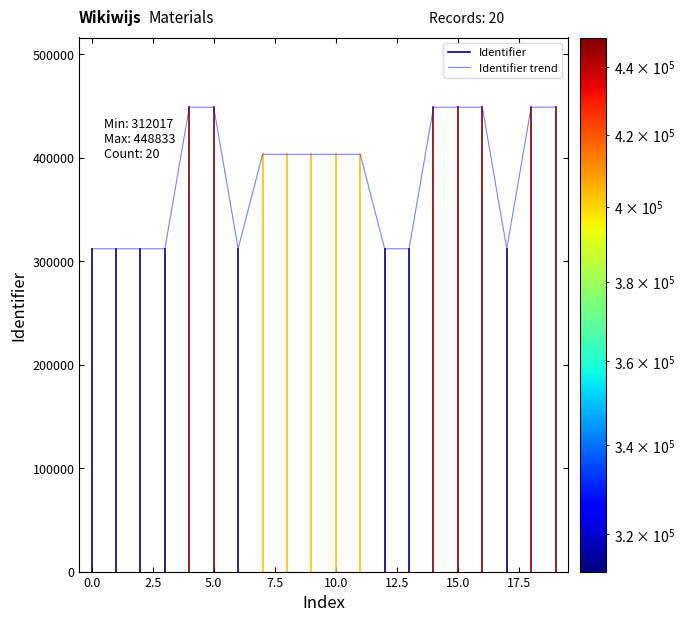

What is the maximum value for Identifier trend?

448833